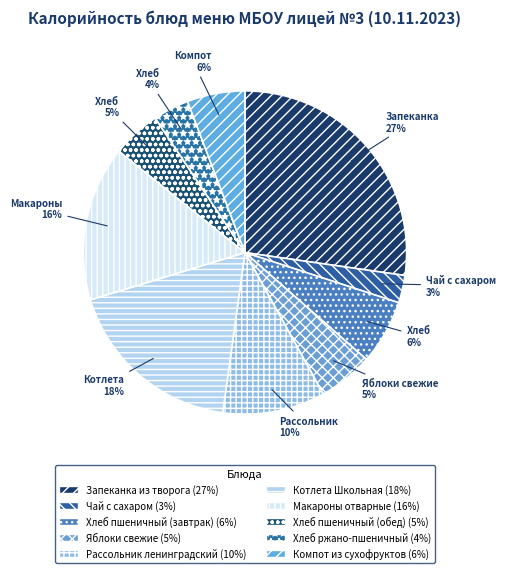

How many segments does this pie chart have?

10